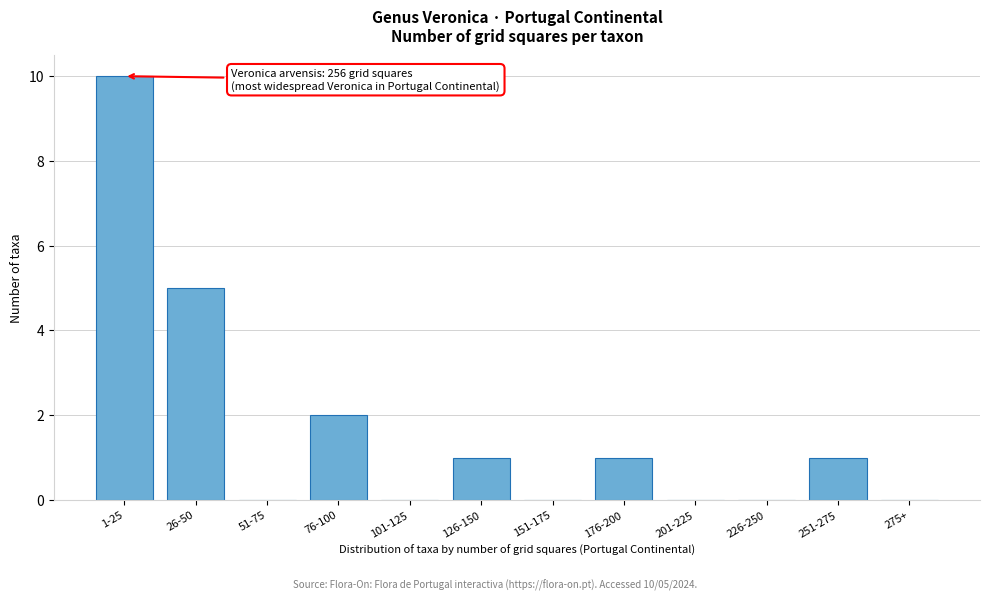

Reading left to right, extract all data points from this chart.

1-25=10	26-50=5	51-75=0	76-100=2	101-125=0	126-150=1	151-175=0	176-200=1	201-225=0	226-250=0	251-275=1	275+=0